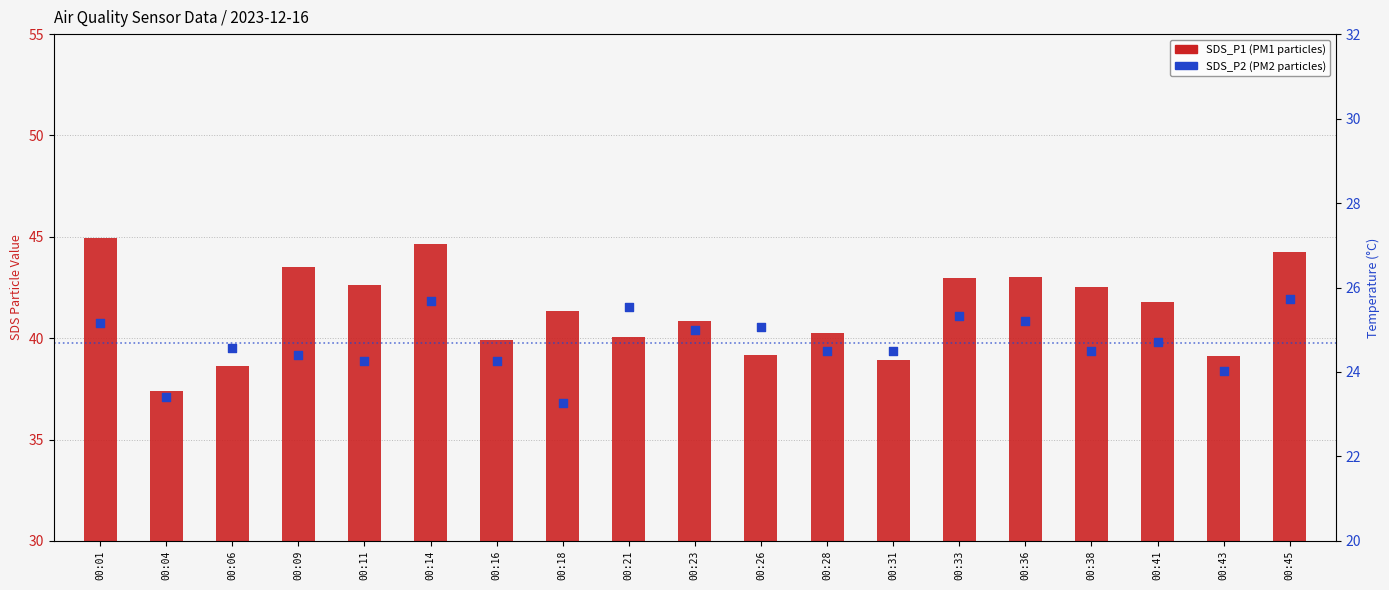

Is the value of SDS_P2 (PM2) at 00:38 greater than the value of SDS_P1 (PM1) at 00:04?

No